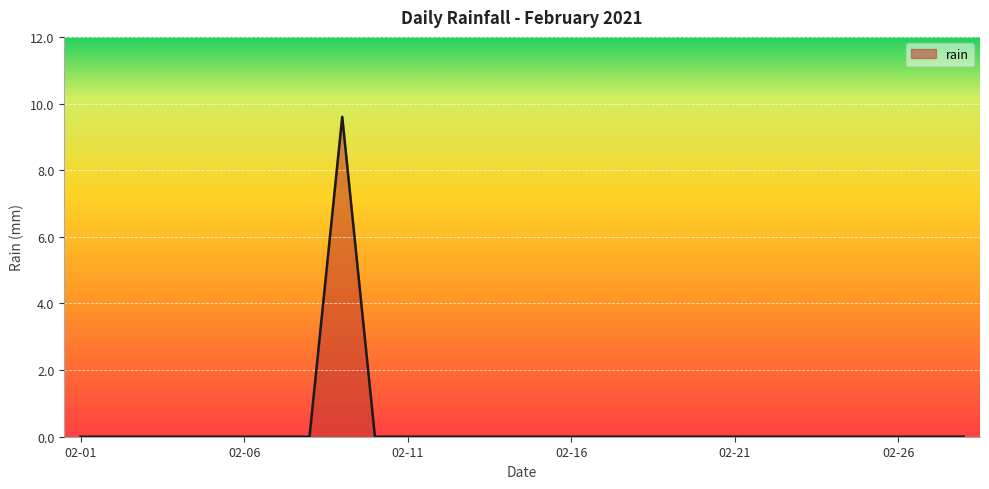

What is the difference between the maximum and minimum values?

9.6